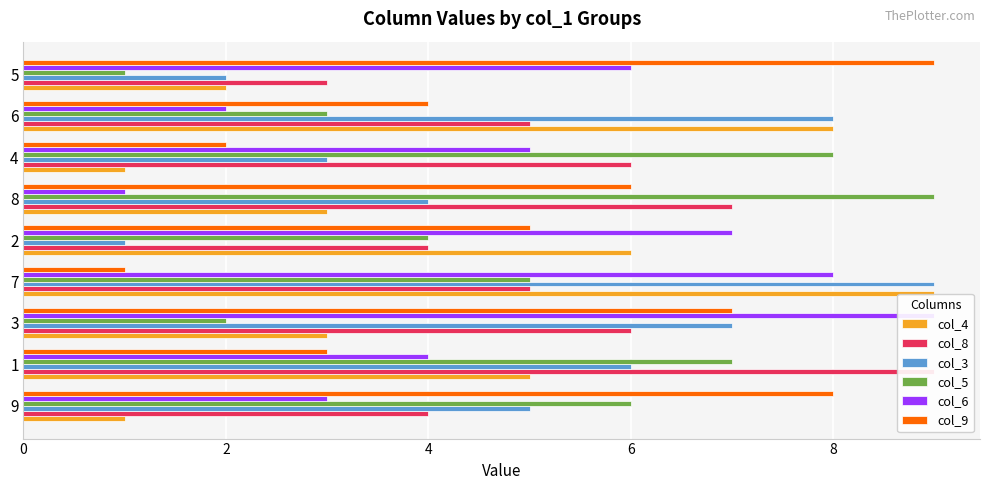

Count the col_5 values in the range 3 to 7.

5